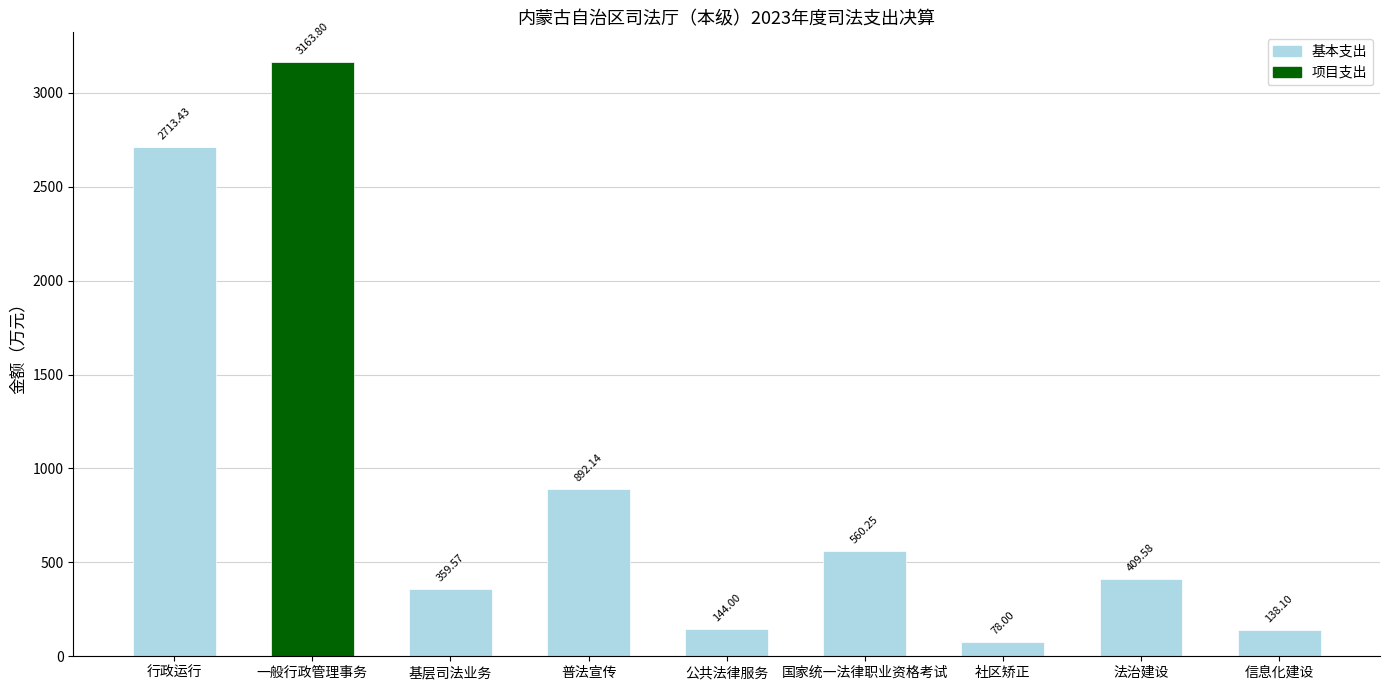

The value of 基本支出 at 普法宣传 is 0.0. True or false?

True